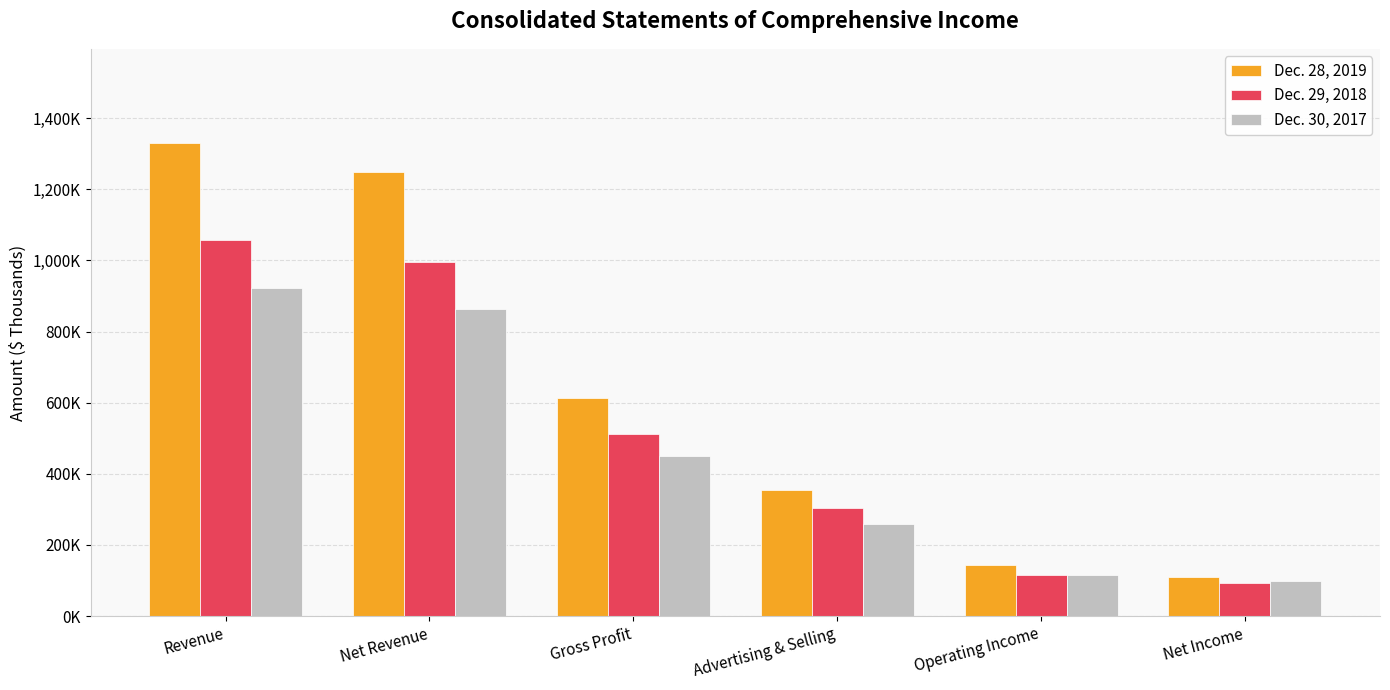

Rank the series at Gross Profit from lowest to highest value.

Dec. 30, 2017, Dec. 29, 2018, Dec. 28, 2019